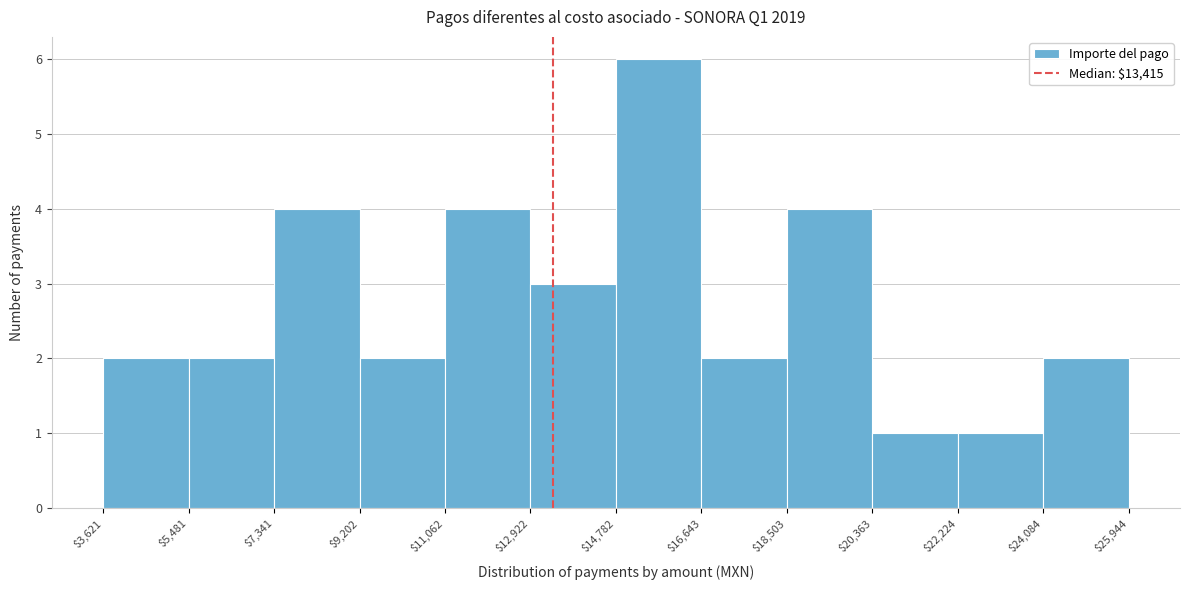

Reading left to right, transcribe this chart: for each bar, give the range it covers on the x-axis and its height. The values are not printed on the chart, so give them approximately, as read against the axis.

$3,621 to $5,481: 2
$5,481 to $7,341: 2
$7,341 to $9,202: 4
$9,202 to $11,062: 2
$11,062 to $12,922: 4
$12,922 to $14,782: 3
$14,782 to $16,643: 6
$16,643 to $18,503: 2
$18,503 to $20,363: 4
$20,363 to $22,224: 1
$22,224 to $24,084: 1
$24,084 to $25,944: 2